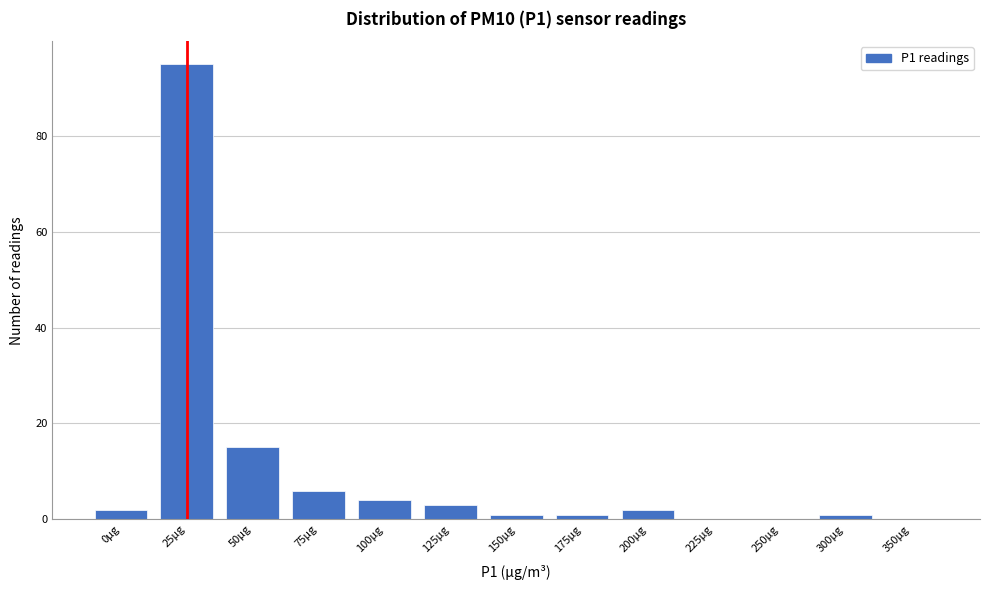

Reading left to right, extract all data points from this chart.

0µg=2	25µg=95	50µg=15	75µg=6	100µg=4	125µg=3	150µg=1	175µg=1	200µg=2	225µg=0	250µg=0	300µg=1	350µg=0